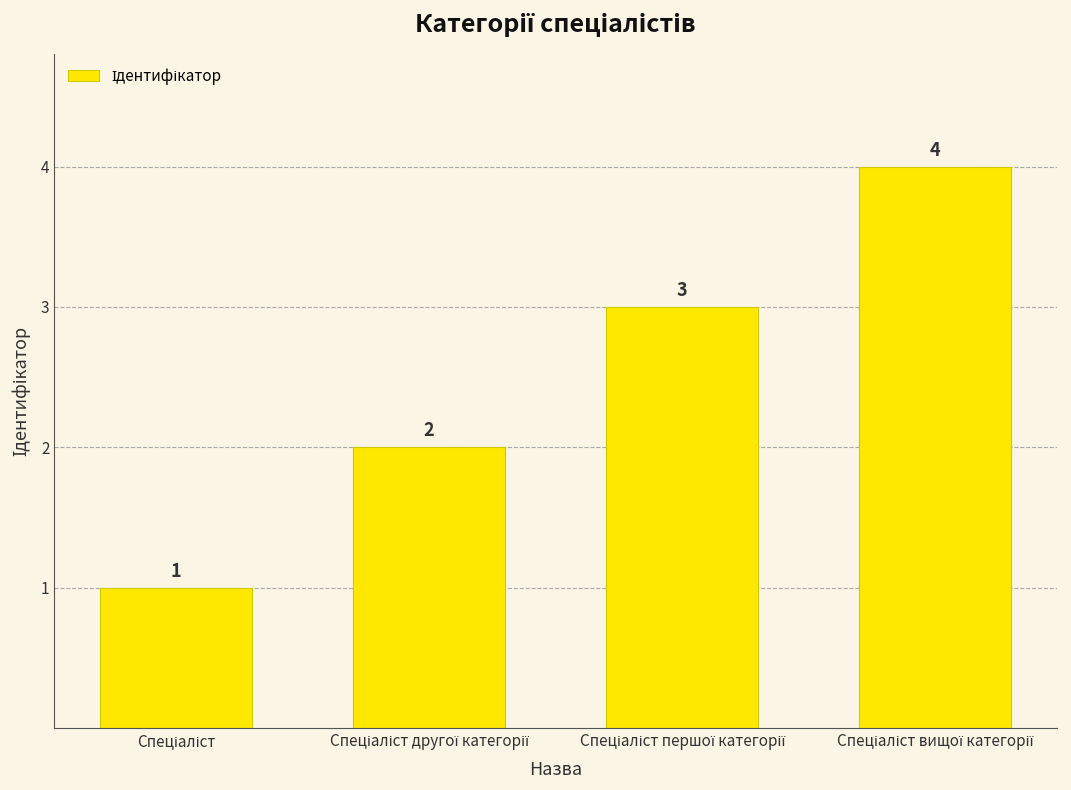

What is the maximum value shown in the chart?

4